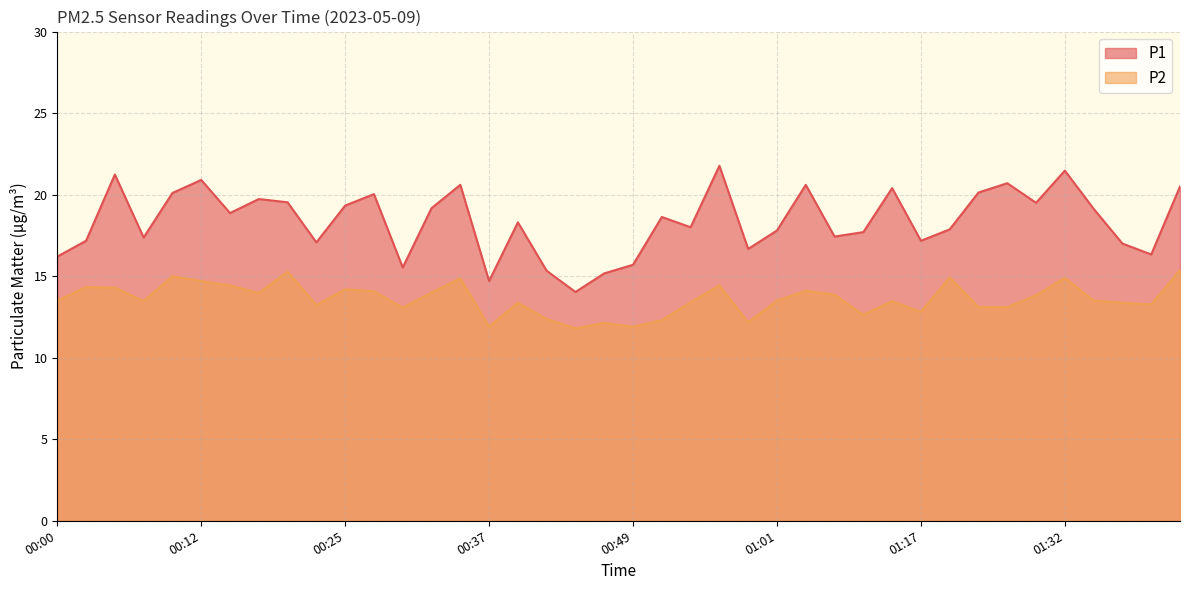

Where does the P2 series first go above 13?

00:00